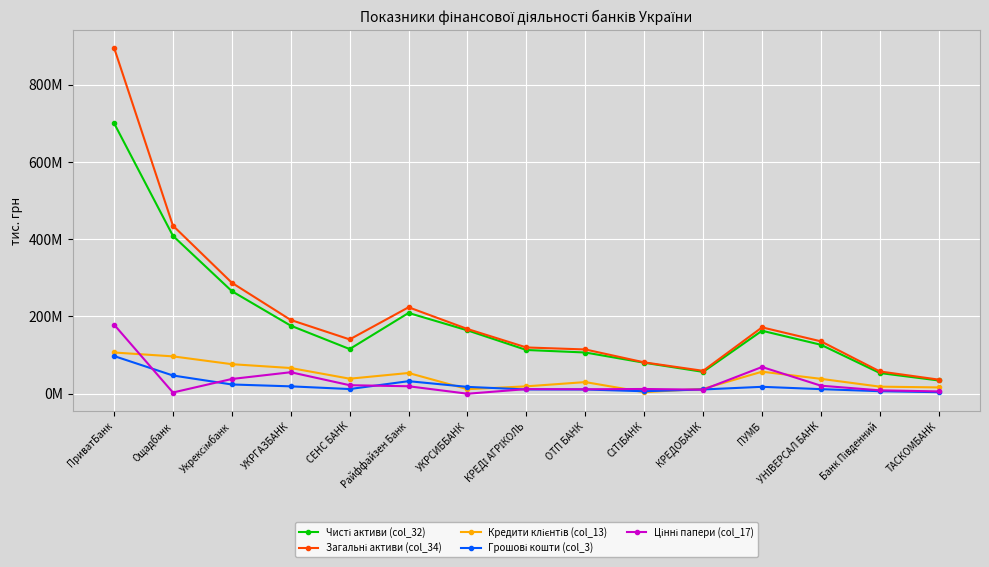

How many data points in Кредити клієнтів (col_13) are less than 38482983?

7